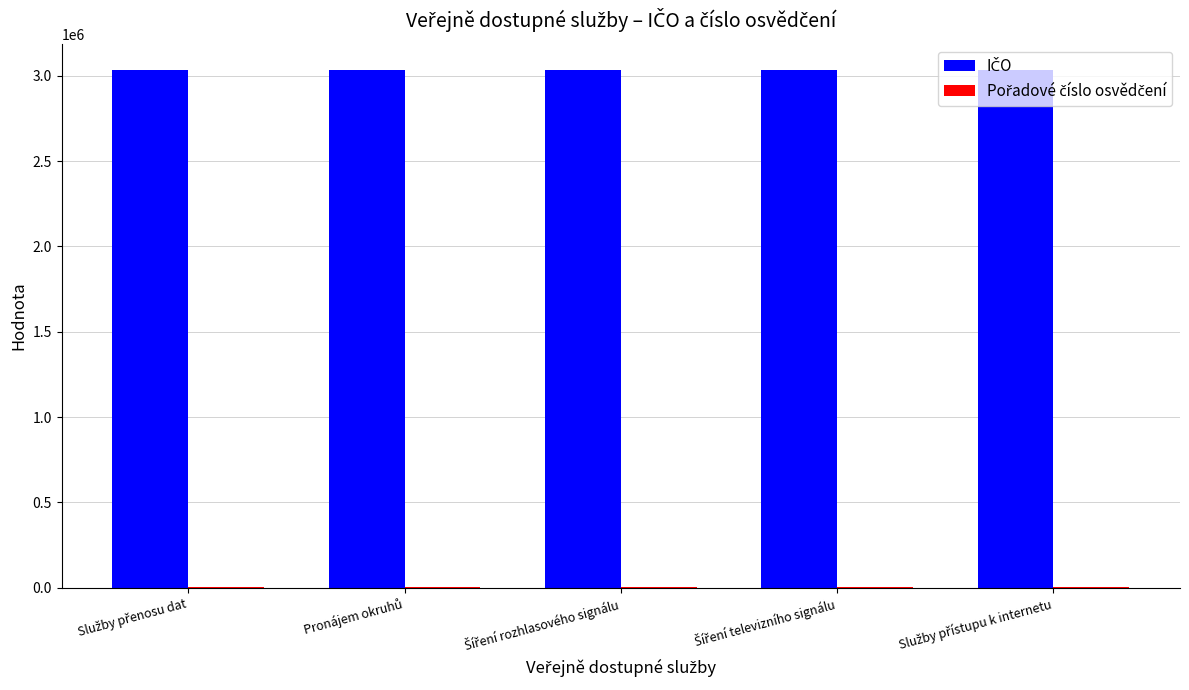

What is the maximum value shown in the chart?

3033571